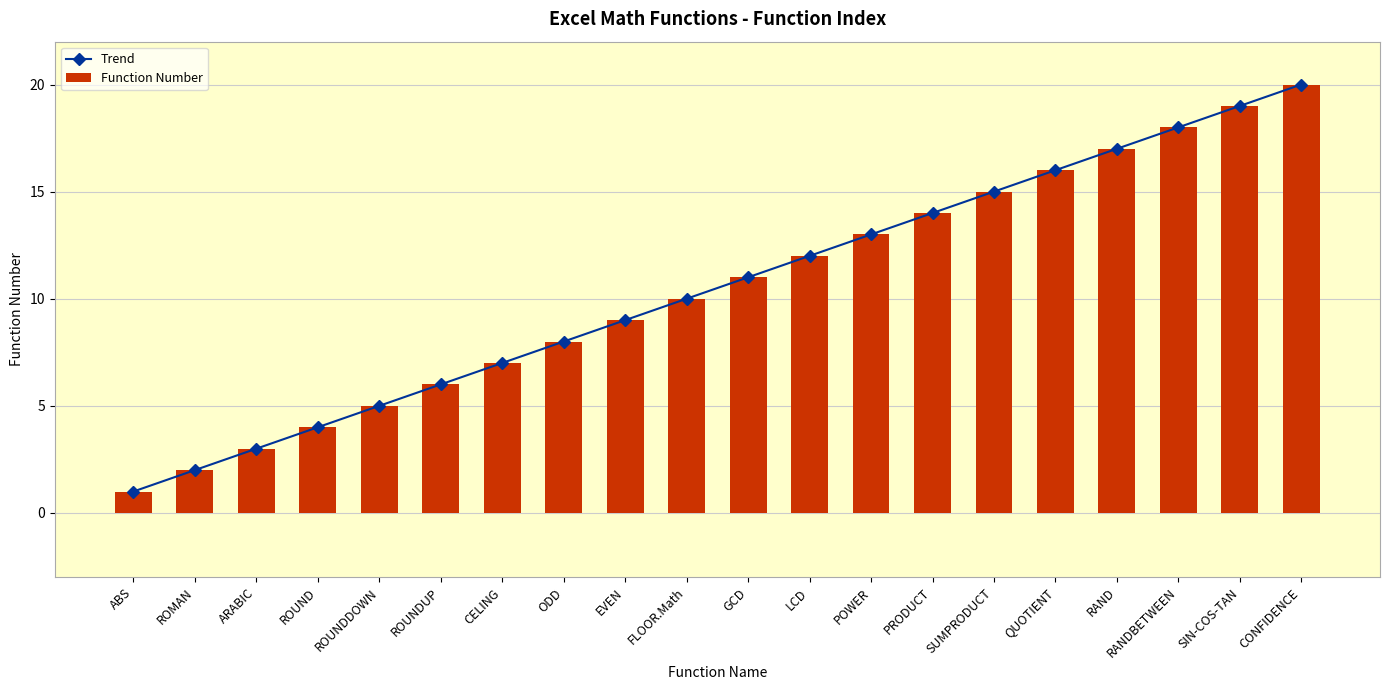

What is the difference between the second highest and second lowest values in the Trend series?

17